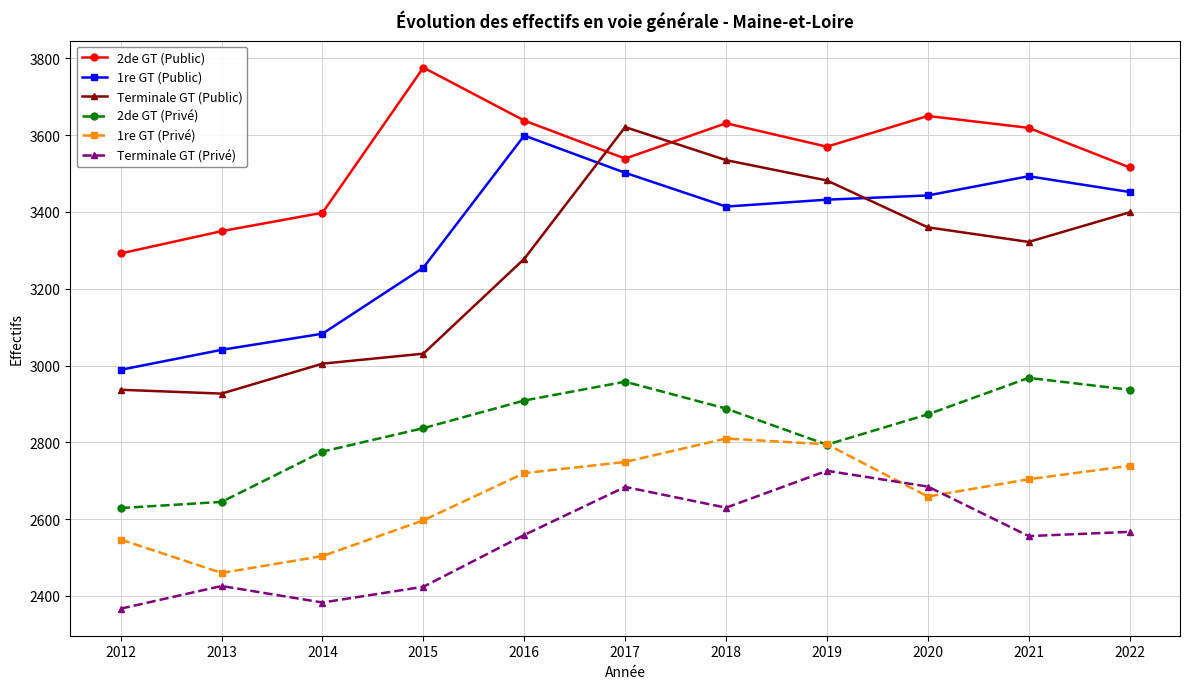

What is the value of the 2de GT (Public) point at the 1st from the left?

3292